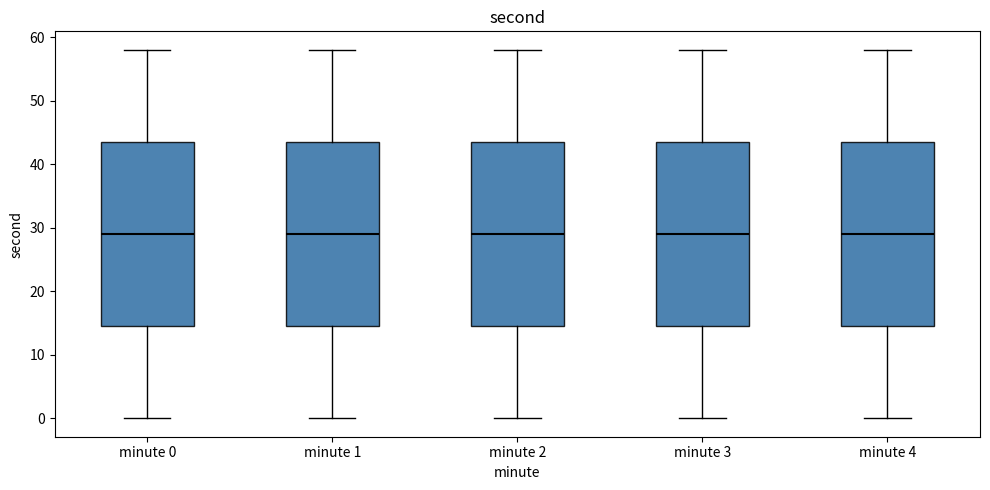

Reading left to right, read every box against the y-axis: the position of its median line, the range the box covers, and the ends of its whiskers. The values are not printed on the chart, so give them approximately, as read against the axis.

minute 0: median 29, box 15 to 44, whiskers 0 to 58
minute 1: median 29, box 15 to 44, whiskers 0 to 58
minute 2: median 29, box 15 to 44, whiskers 0 to 58
minute 3: median 29, box 15 to 44, whiskers 0 to 58
minute 4: median 29, box 15 to 44, whiskers 0 to 58